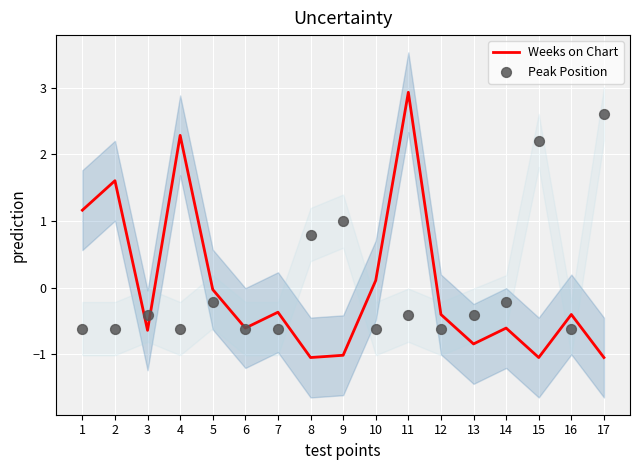

At which category is the sum across all series the highest?

11